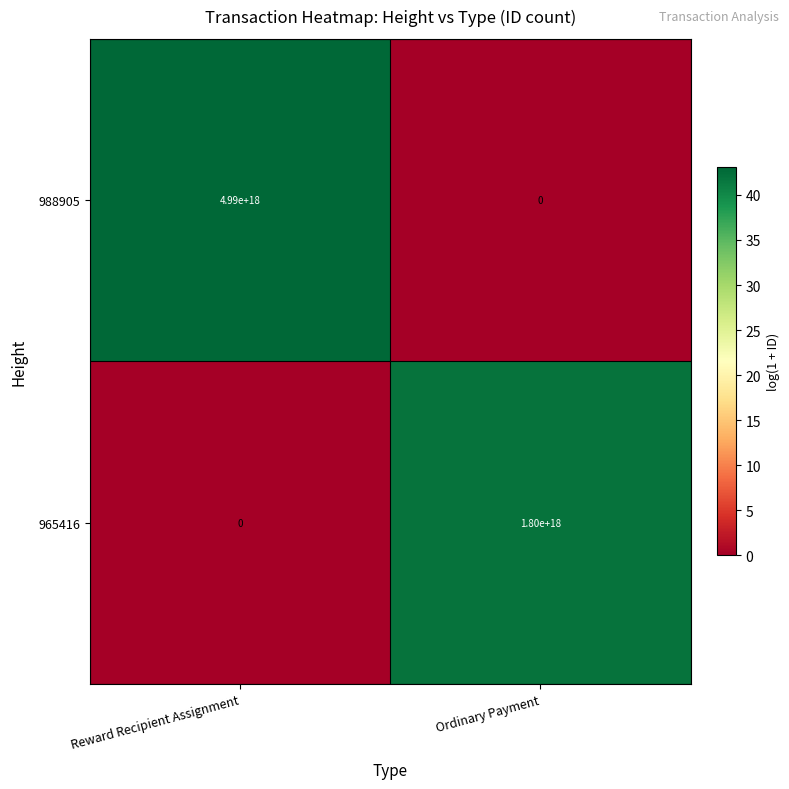

Between Reward Recipient Assignment and Ordinary Payment, which series saw the biggest shift?

988905